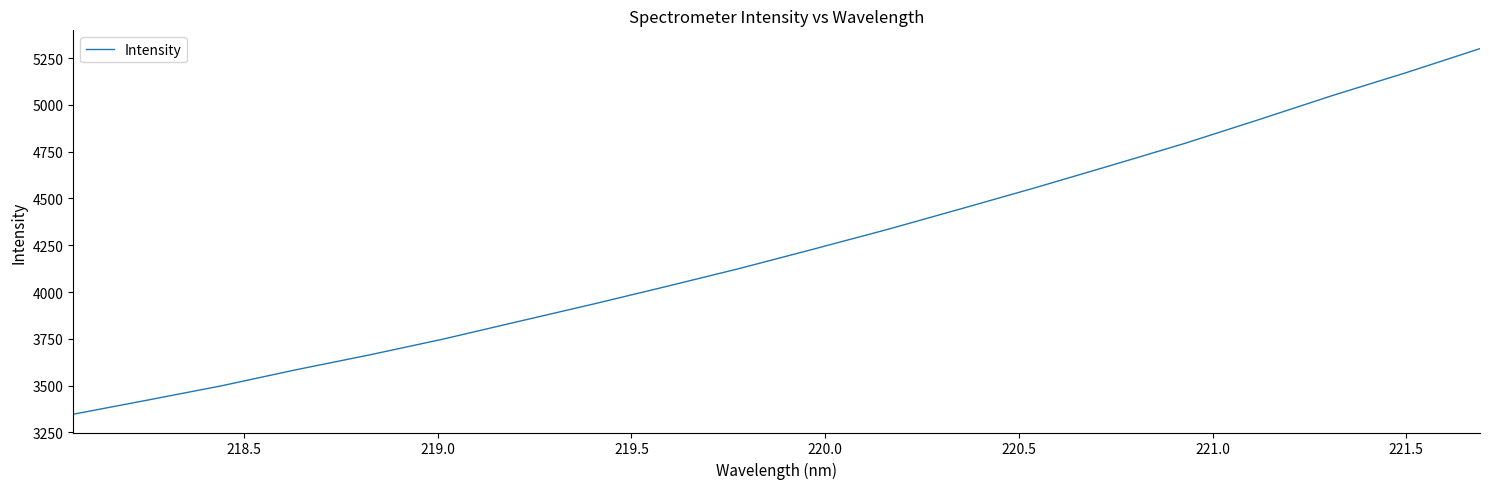

What is the difference between the maximum and minimum values?

1954.0